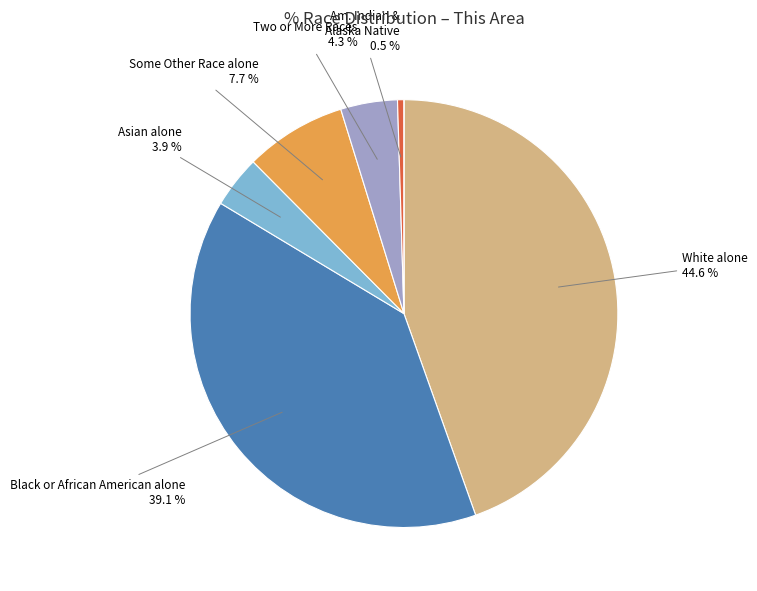

Is there a majority slice in this chart?

No